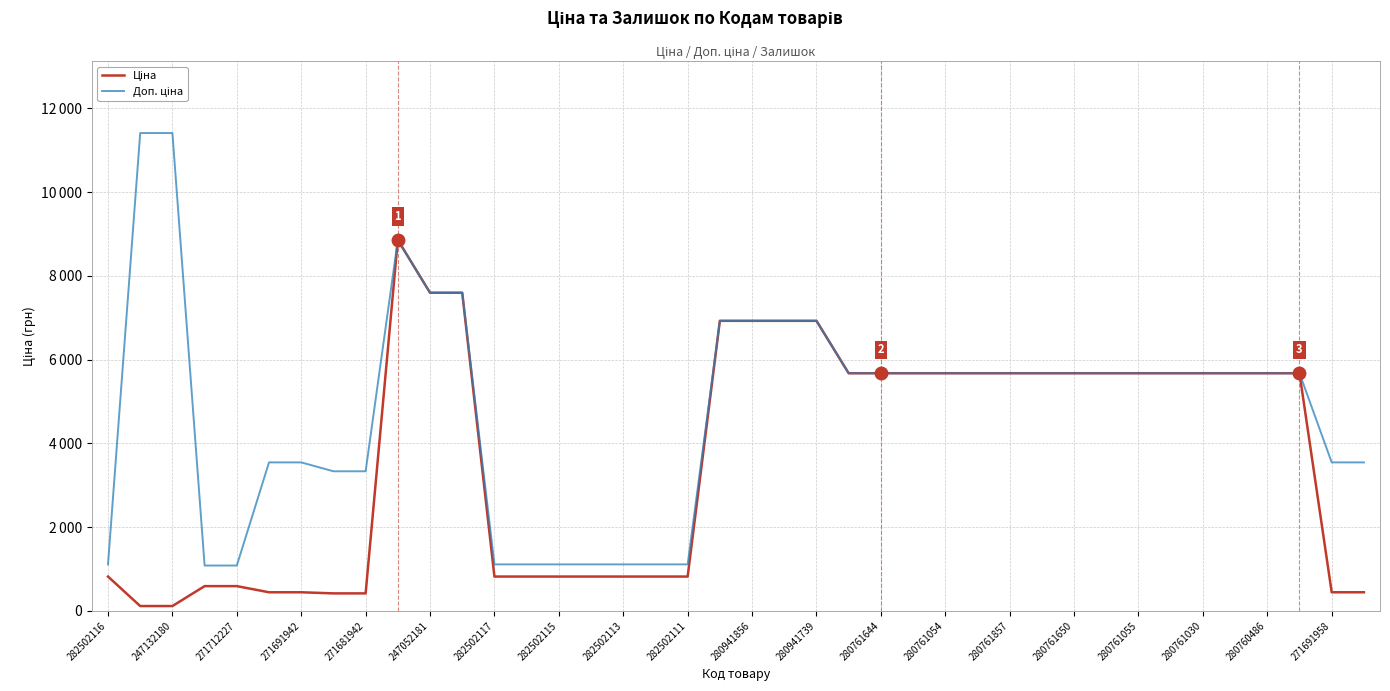

Is this an area chart (filled region under the line)?

No